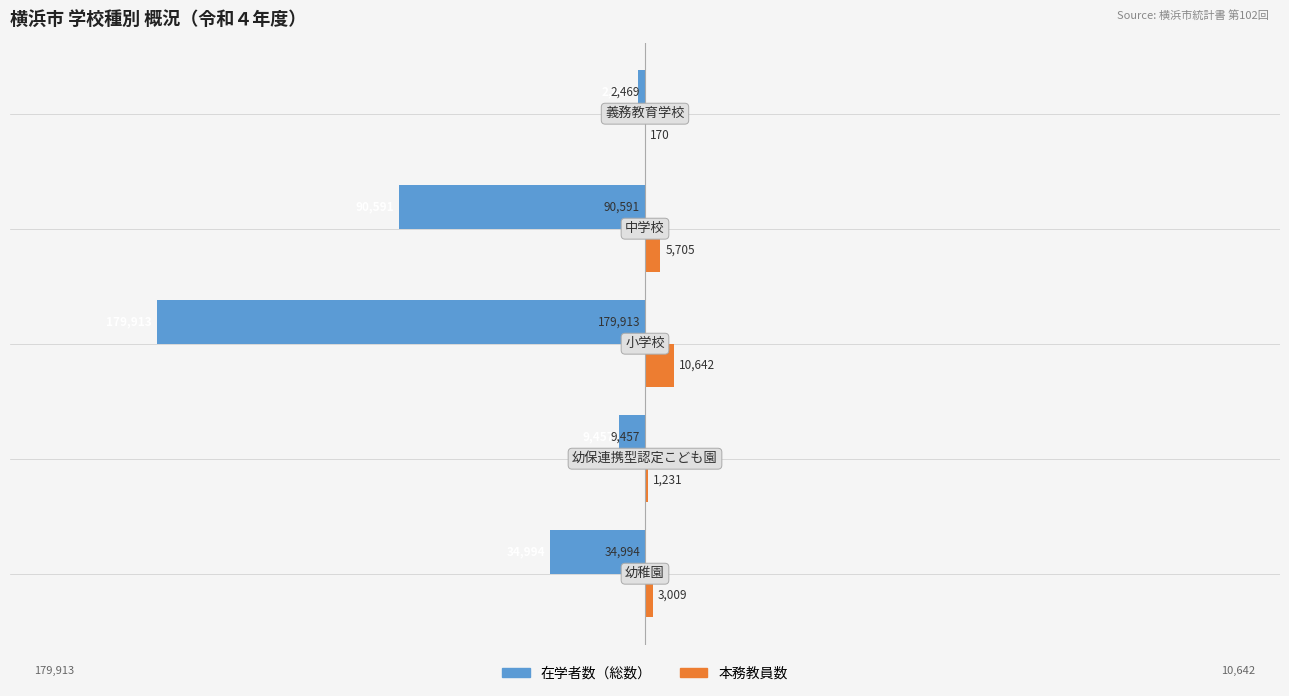

What are all the series names shown in the legend?

在学者数（総数）, 本務教員数